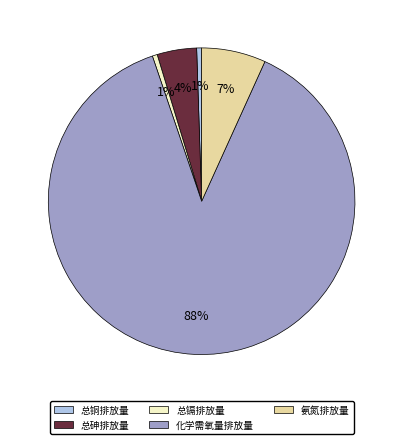

To the nearest percent, what is the average slice percentage?

20%